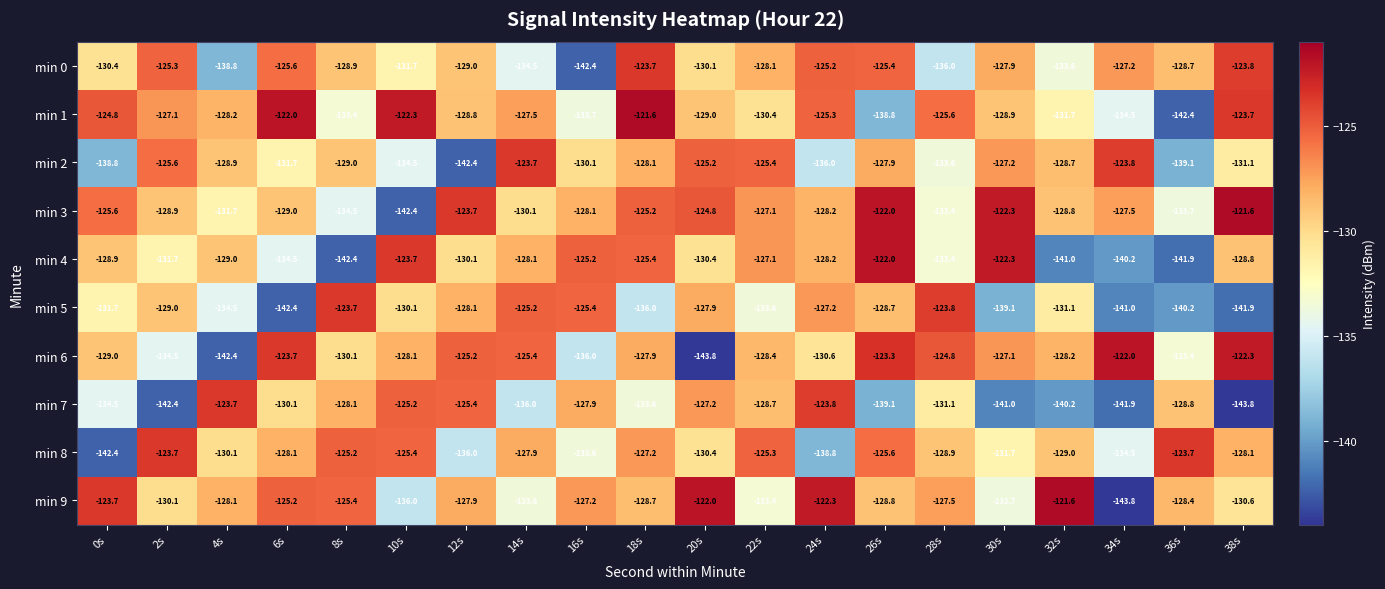

What is the total value across all series at 38s?

-1295.7